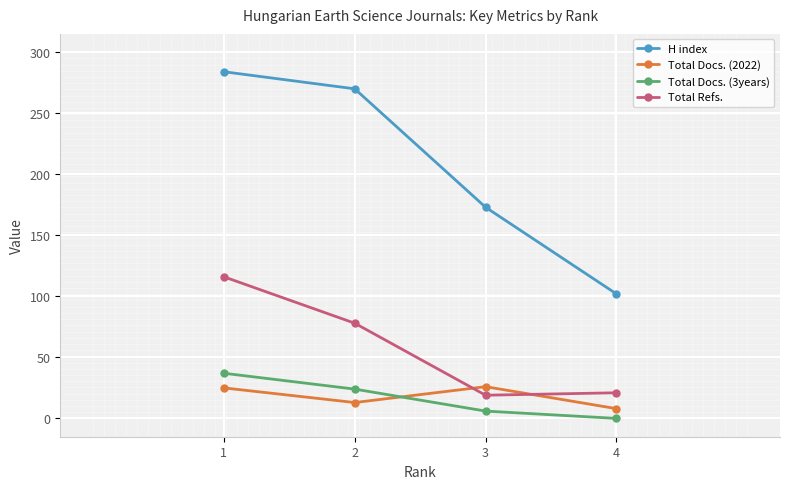

List the labels in order of Total Docs. (3years) value, largest first.

1, 2, 3, 4